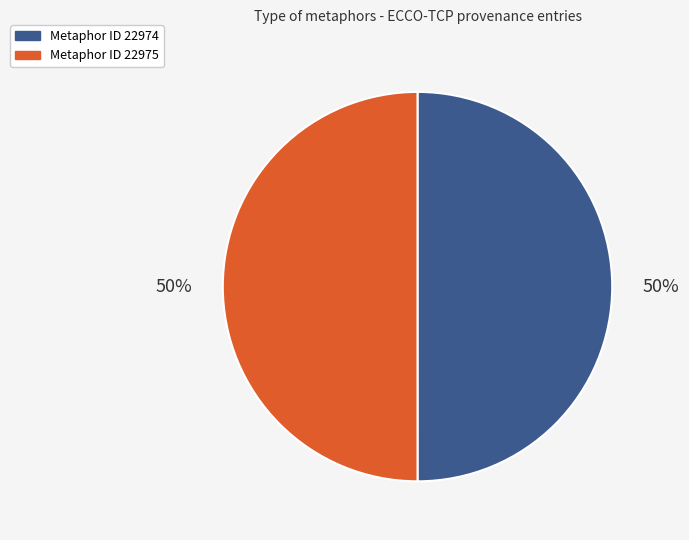

To the nearest percent, what percentage of the pie is Metaphor ID 22975?

50%